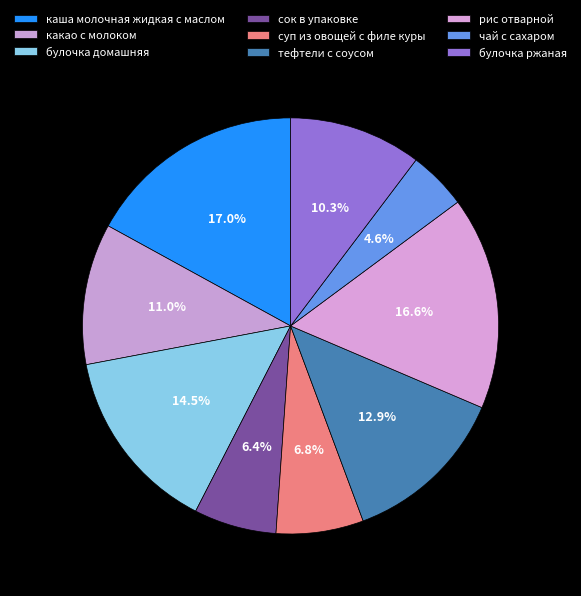

To the nearest percent, what is the average slice percentage?

11%